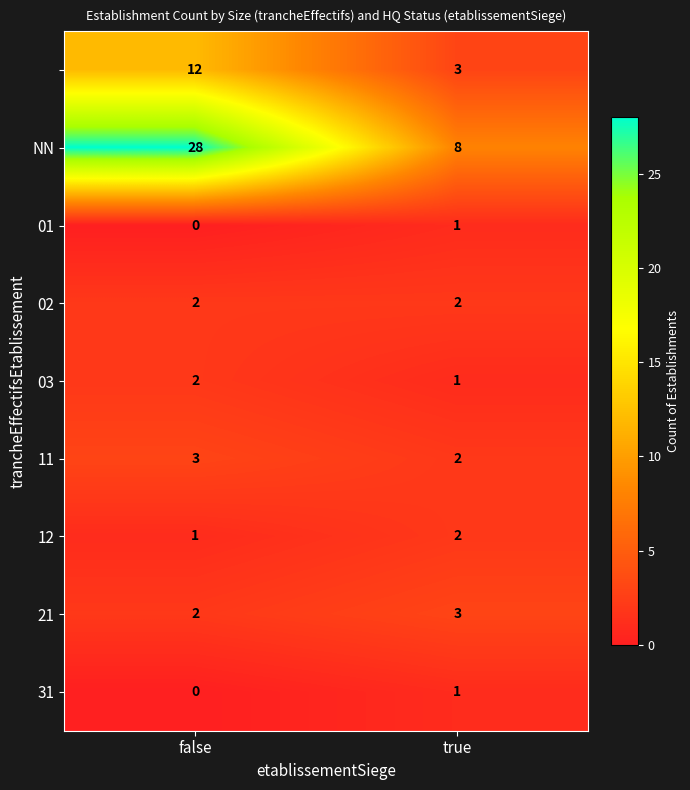

What is the maximum value shown in the chart?

28